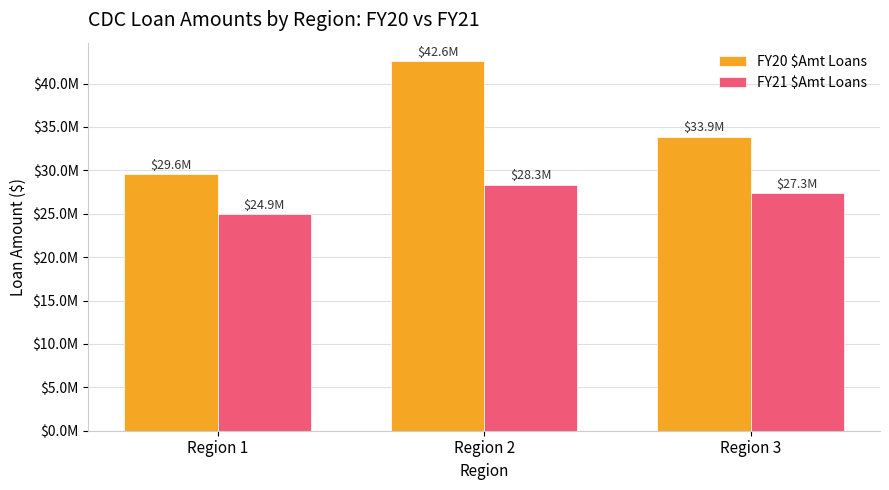

What is the minimum value shown in the chart?

24935000